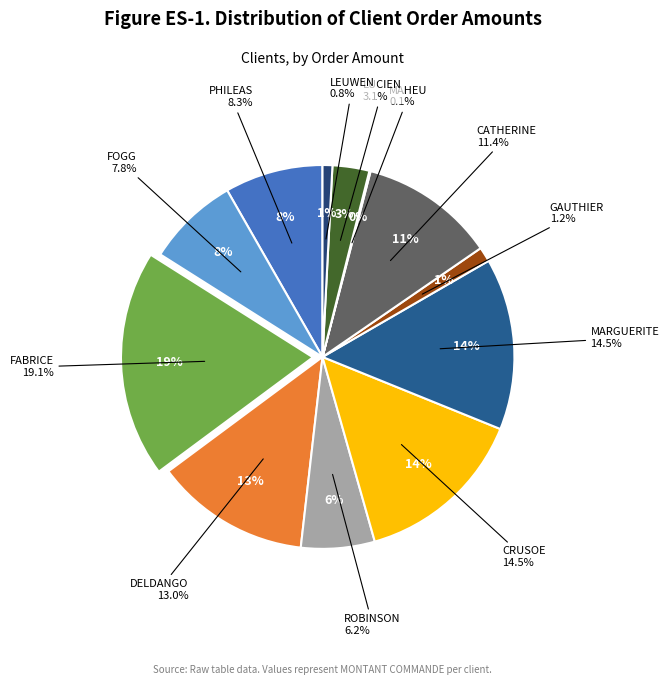

True or false: LEUWEN accounts for 10% of the total.

False